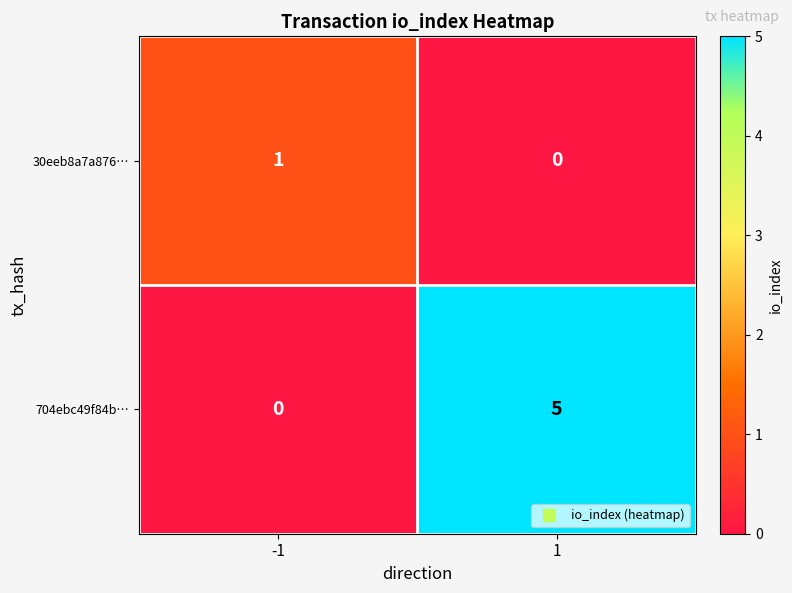

Which series has the largest total across all categories?

704ebc49f84b…